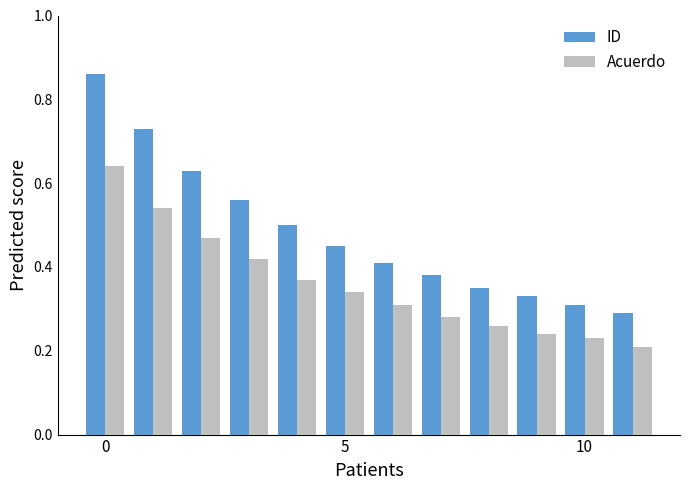

Which series has the largest total across all categories?

ID